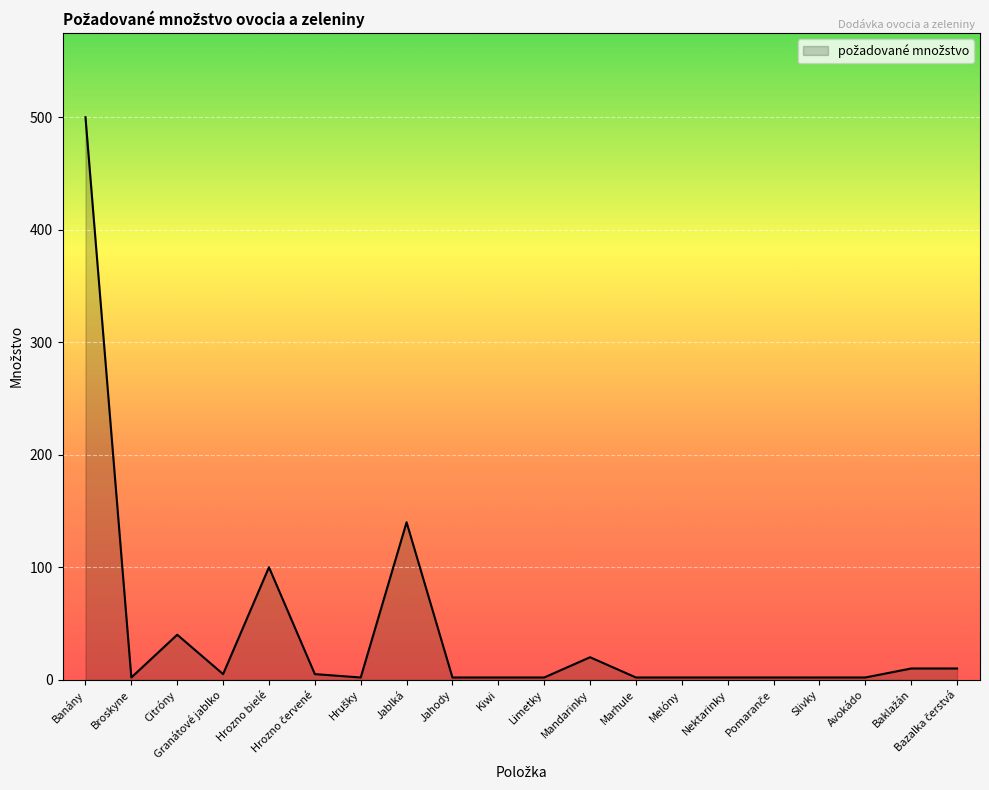

Is it true that the value at Banány is 500?

True